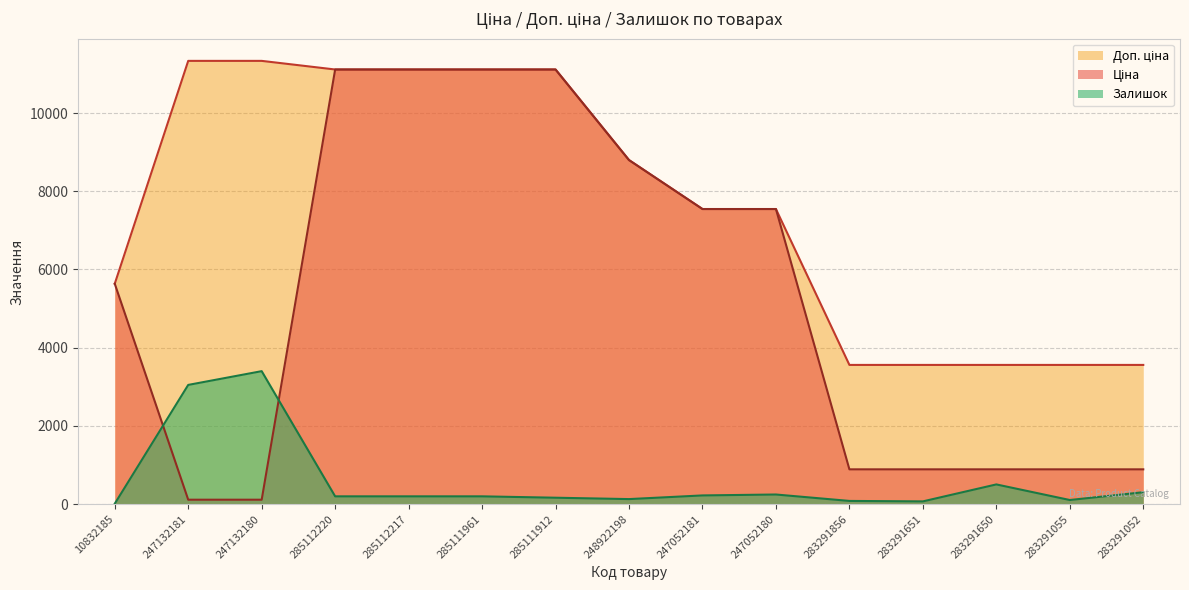

What is the highest value of the Ціна series?

11113.6